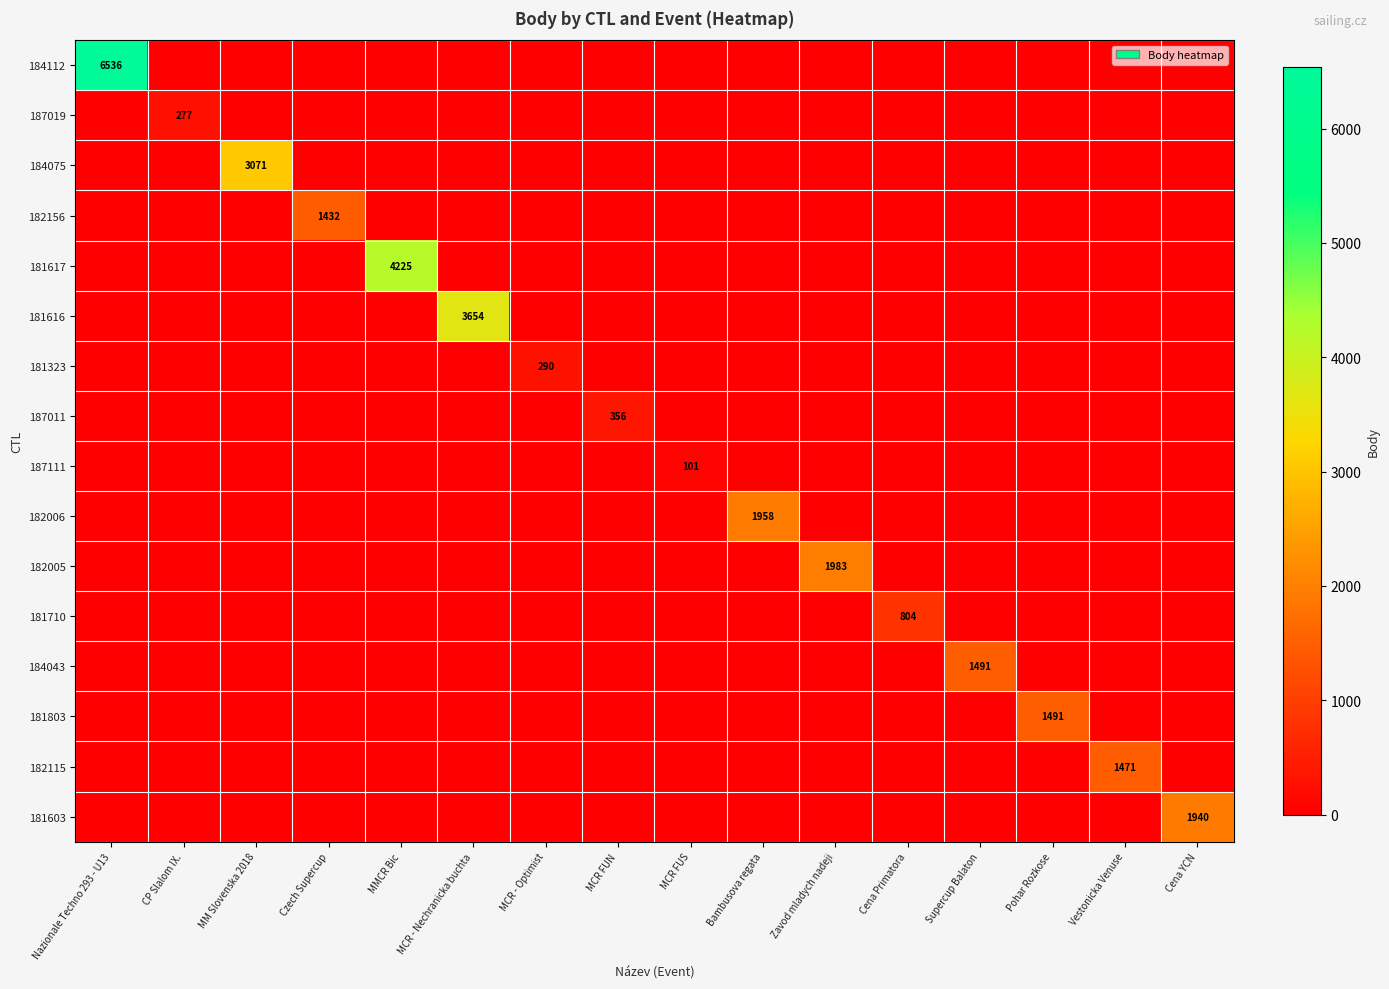

True or false: 182005 has a value of 1983 at Zavod mladych nadeji.

True